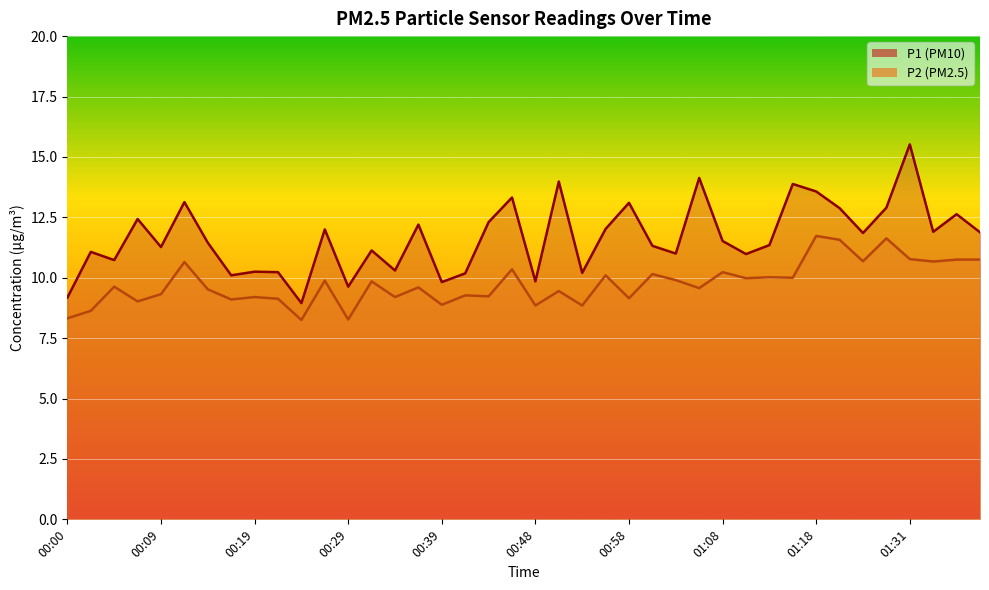

What is the difference between the maximum and minimum values in the P1 line series?

6.6